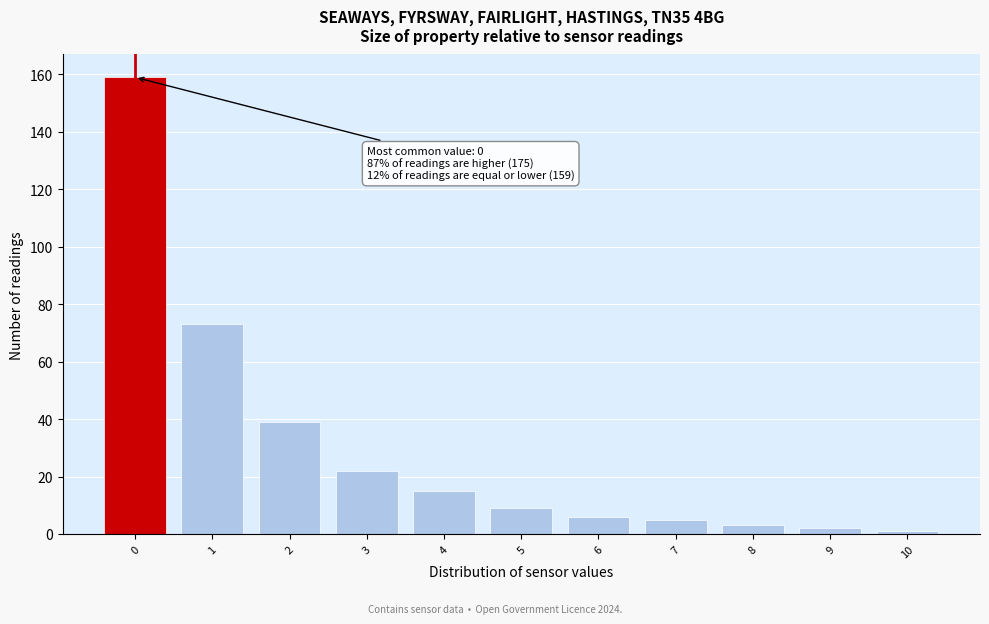

Which range on the x-axis has the tallest bar?

-0.5 to 0.5